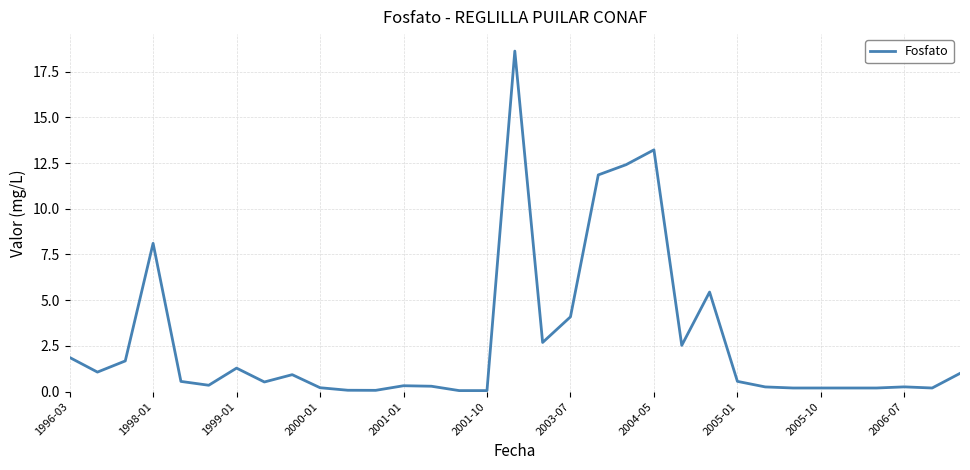

True or false: the data has more than 1 interior local peaks.

True